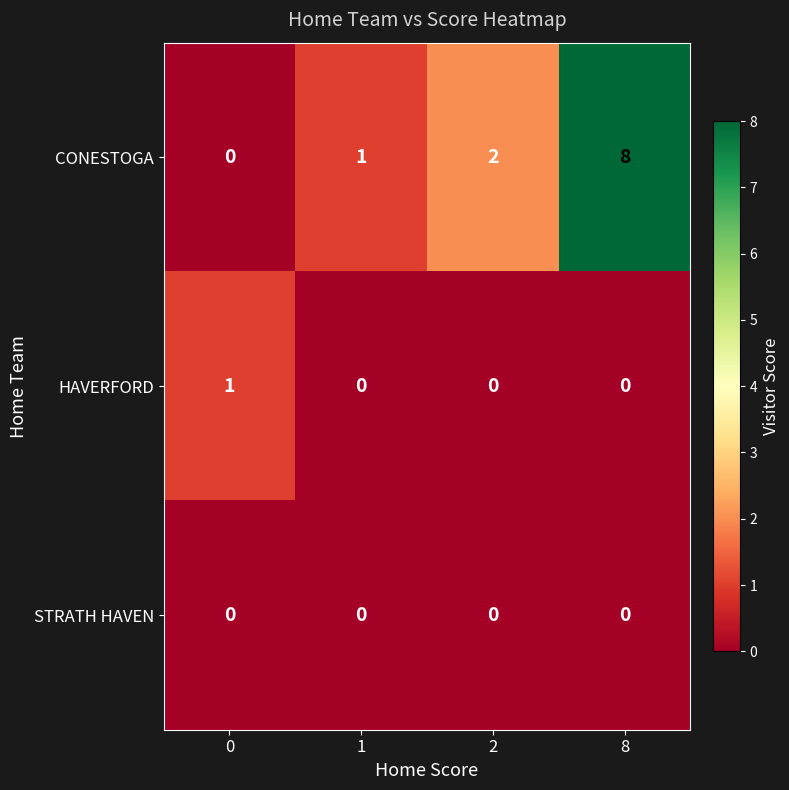

Which series has the largest total across all categories?

CONESTOGA